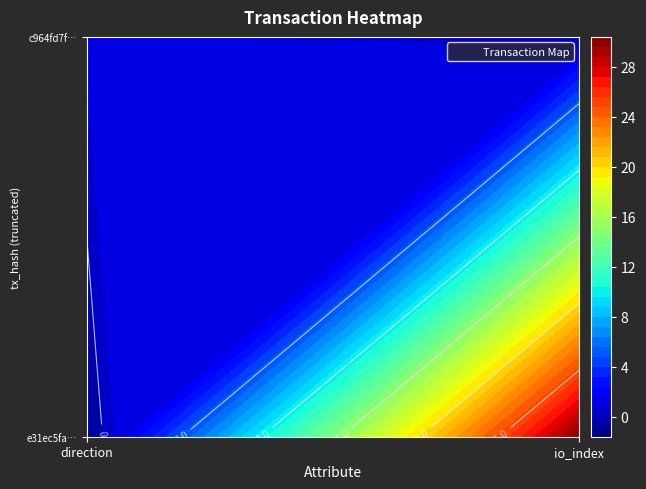

What is the difference between the maximum and minimum values in the e31ec5fa40eaaf46bc3a5a221cd3b290734ac10 series?

31